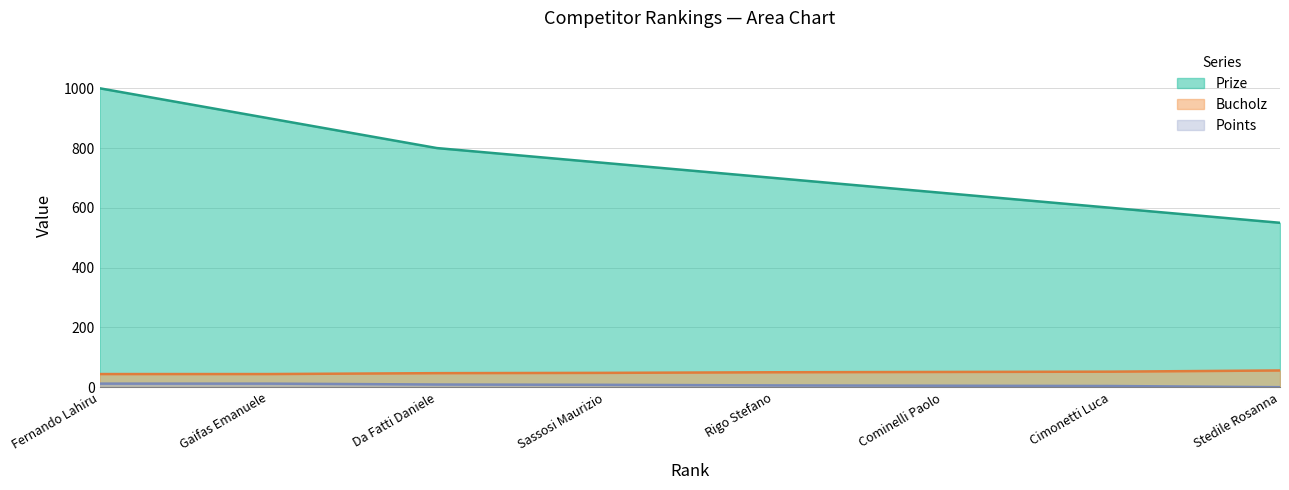

How many lines are shown in the chart?

3